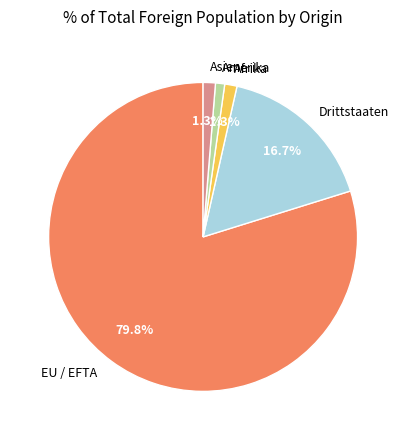

Is it true that Asien is 1% of the pie?

True